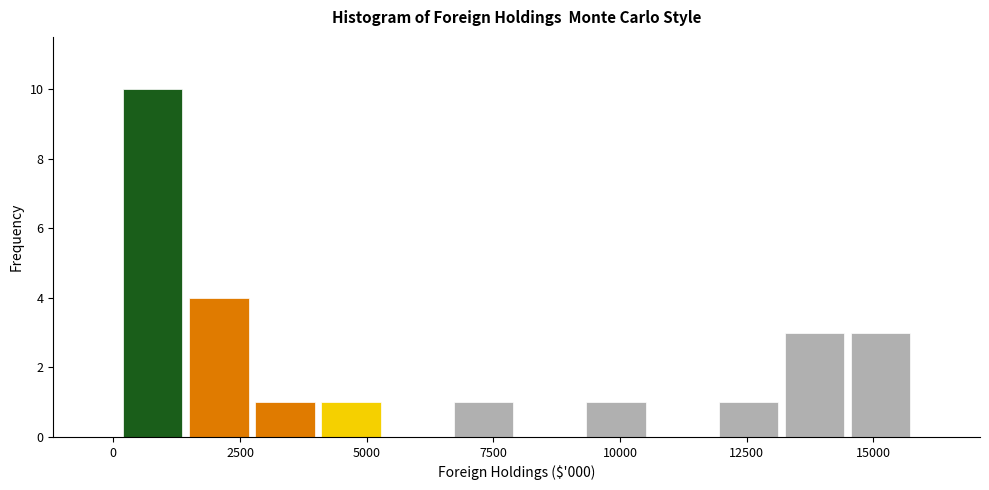

Read against the x-axis, roughly where is the centre of the tallest bar?

1000